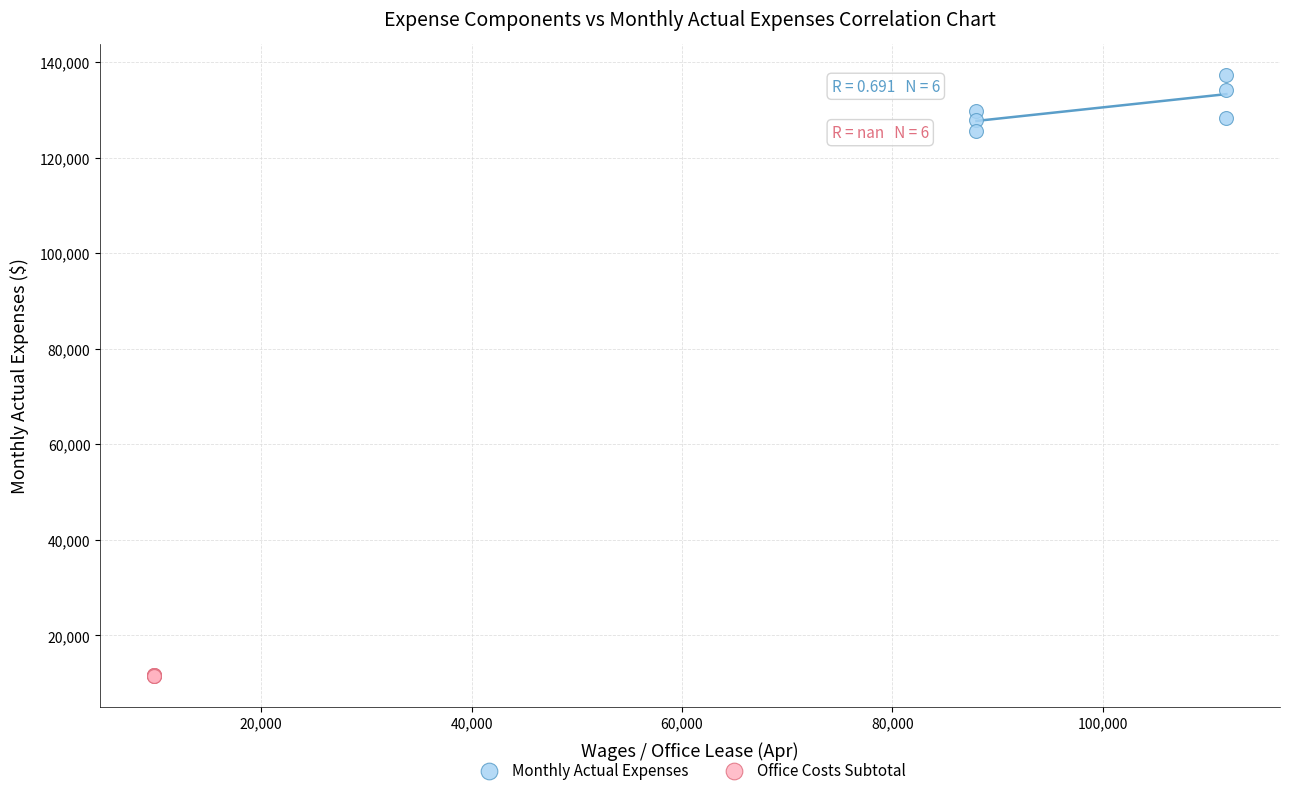

Which series reaches the minimum Y coordinate?

Office Costs Subtotal